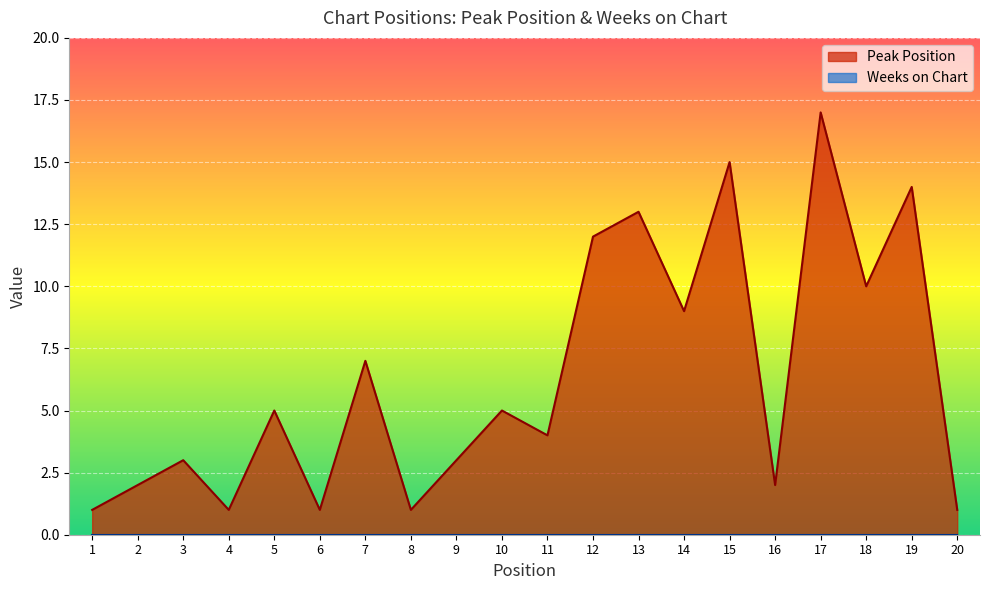

What is the greatest value displayed?

17